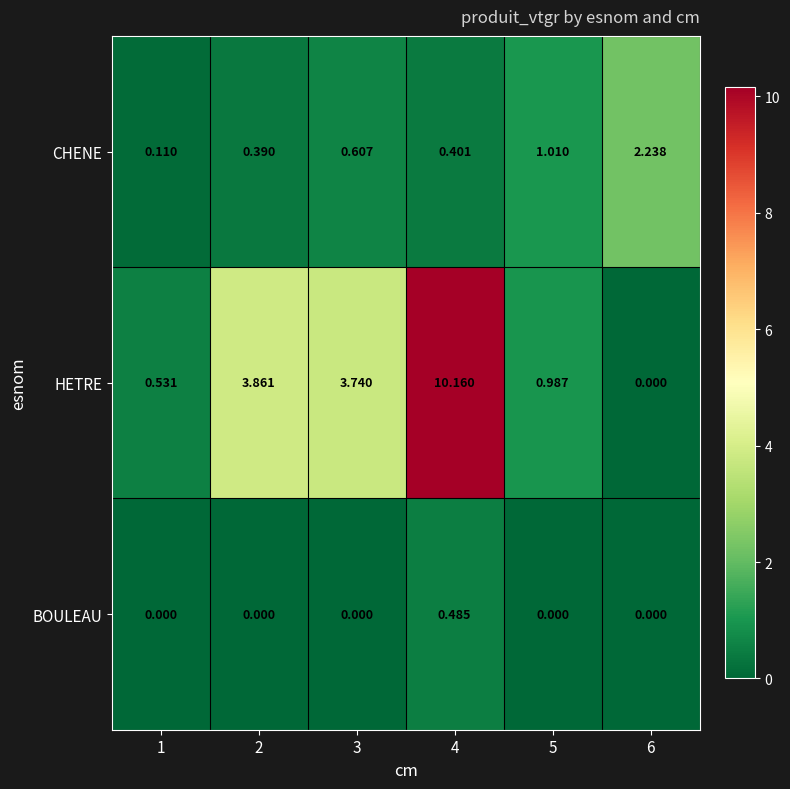

Which series has the widest spread of values?

HETRE